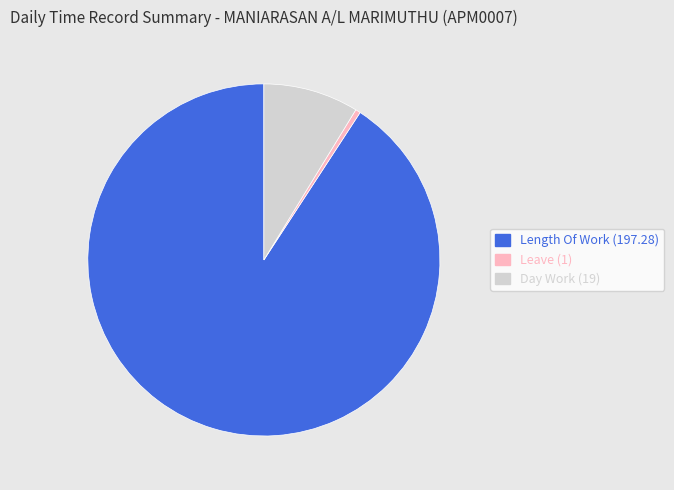

Combined, do Leave (1) and Length Of Work (197.28) account for over 50%?

Yes